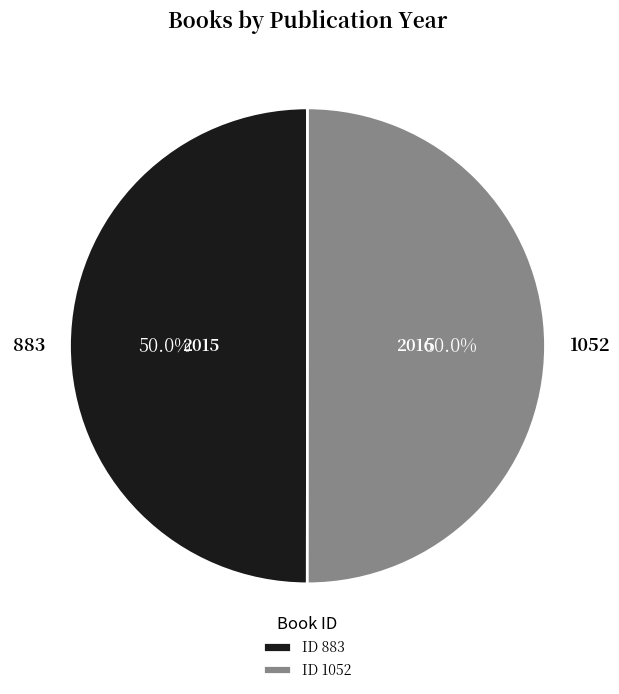

Count the number of slices in the pie.

2